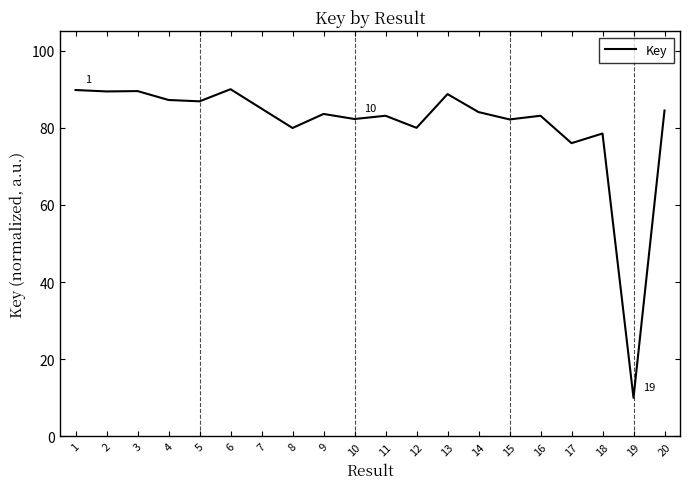

The chart shows a value of 86.9 at 5. True or false?

True